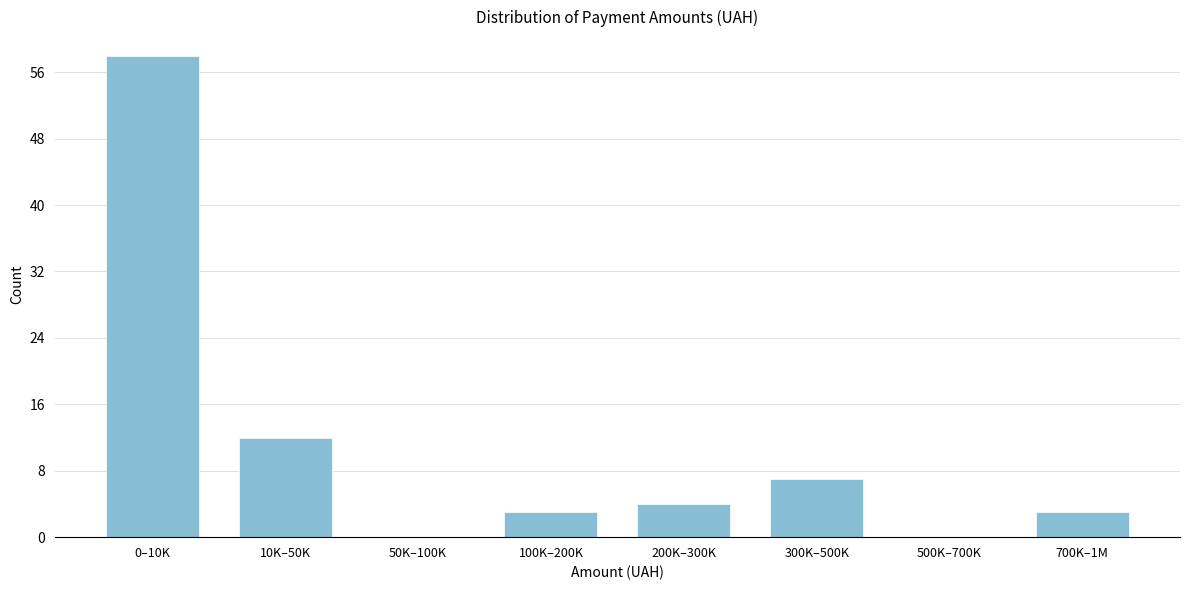

Reading left to right, what are all the values shown in this chart?

0–10K=58	10K–50K=12	50K–100K=0	100K–200K=3	200K–300K=4	300K–500K=7	500K–700K=0	700K–1M=3